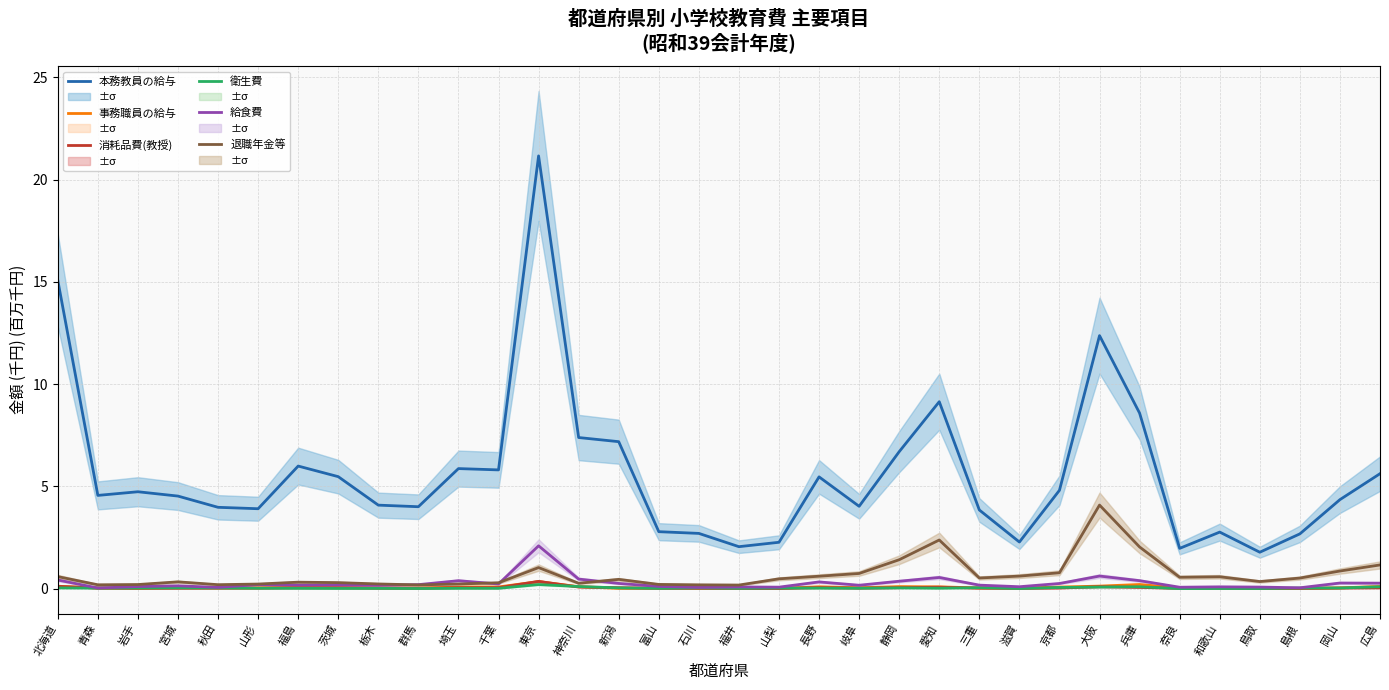

Is it true that 事務職員の給与 equals 0.2 at 東京?

False